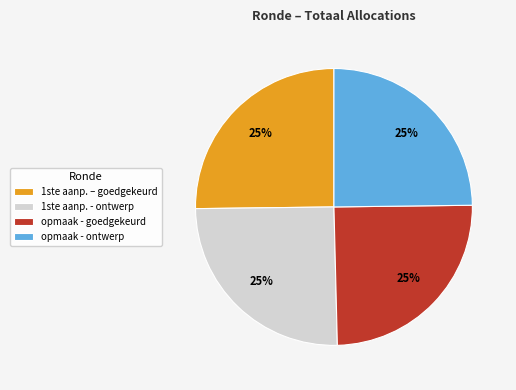

Is there any slice that represents more than half of the pie?

No